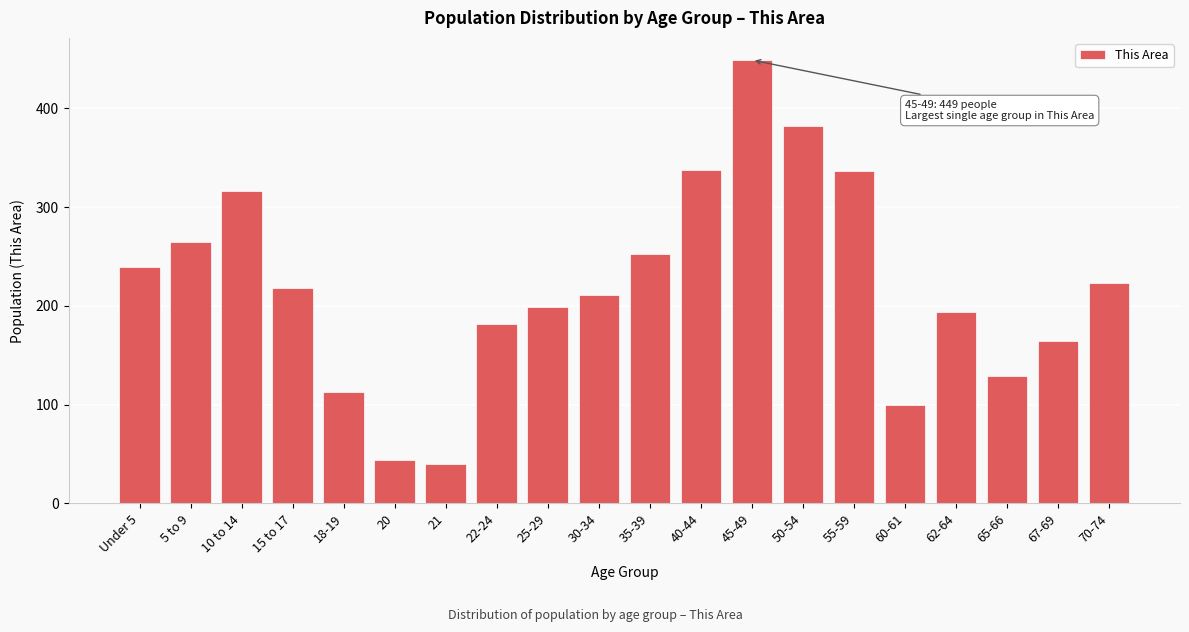

What is the label of the 17th bar from the right?

15 to 17